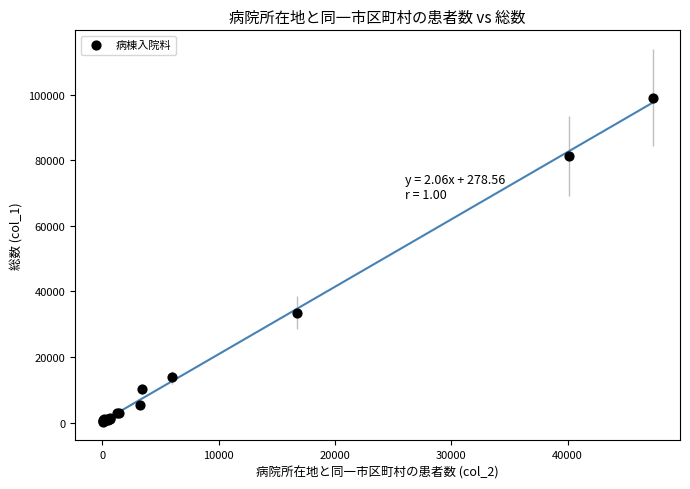

What Y value in the scatter plot is closest to 49696?

33505